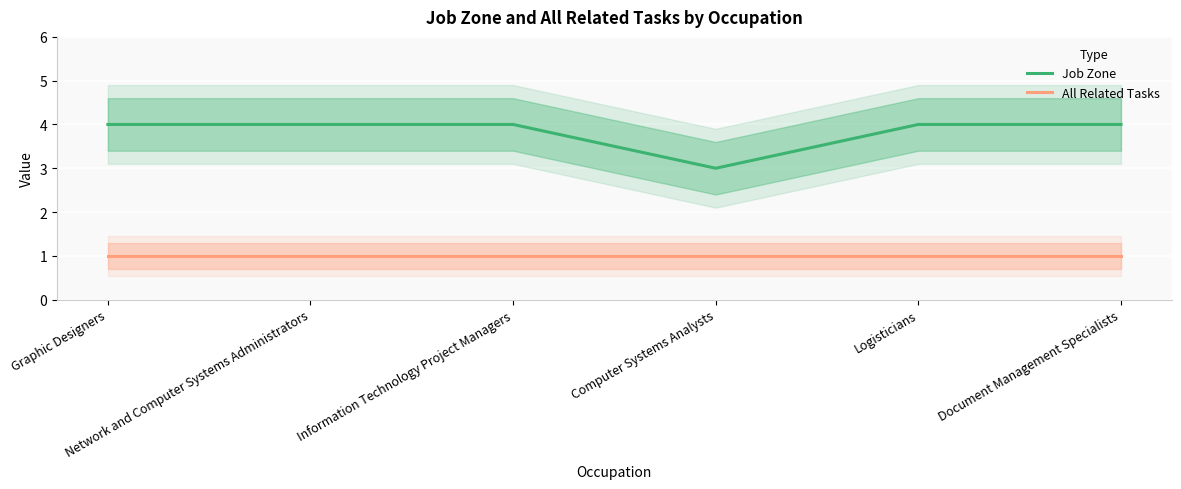

At Network and Computer Systems Administrators, list the series in order from largest to smallest.

Job Zone, All Related Tasks